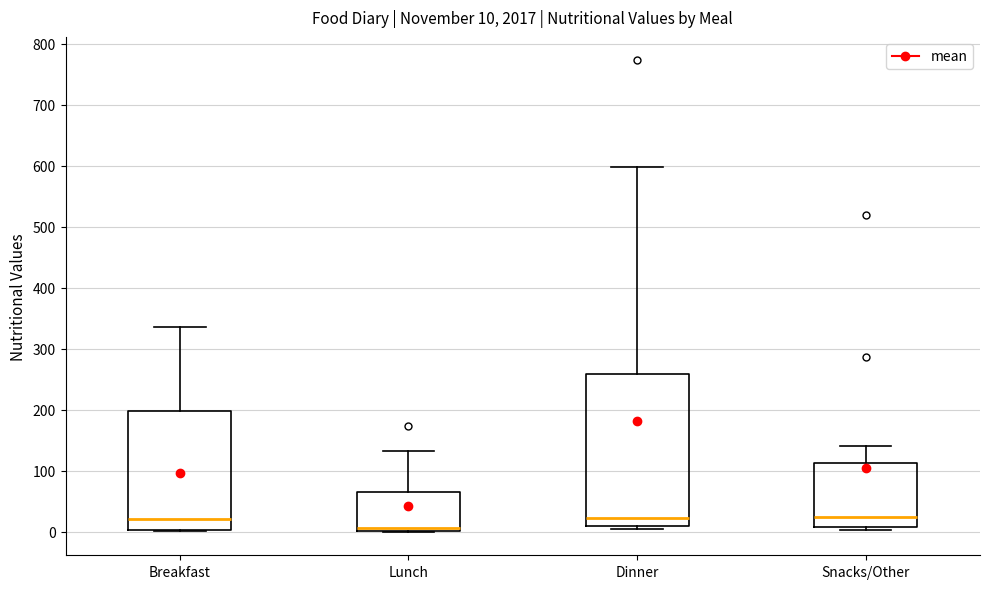

Which box is the tallest, from its lower edge to its upper edge?

Dinner